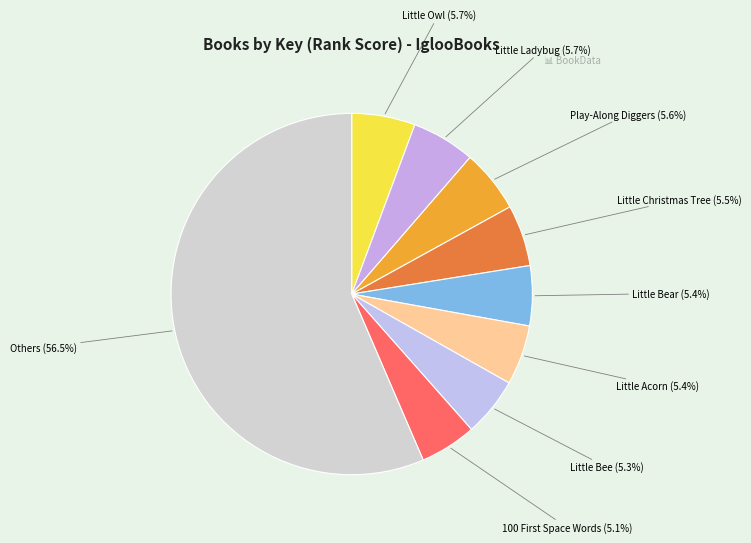

To the nearest percent, what is the difference between the largest and smallest slice percentages?

51%